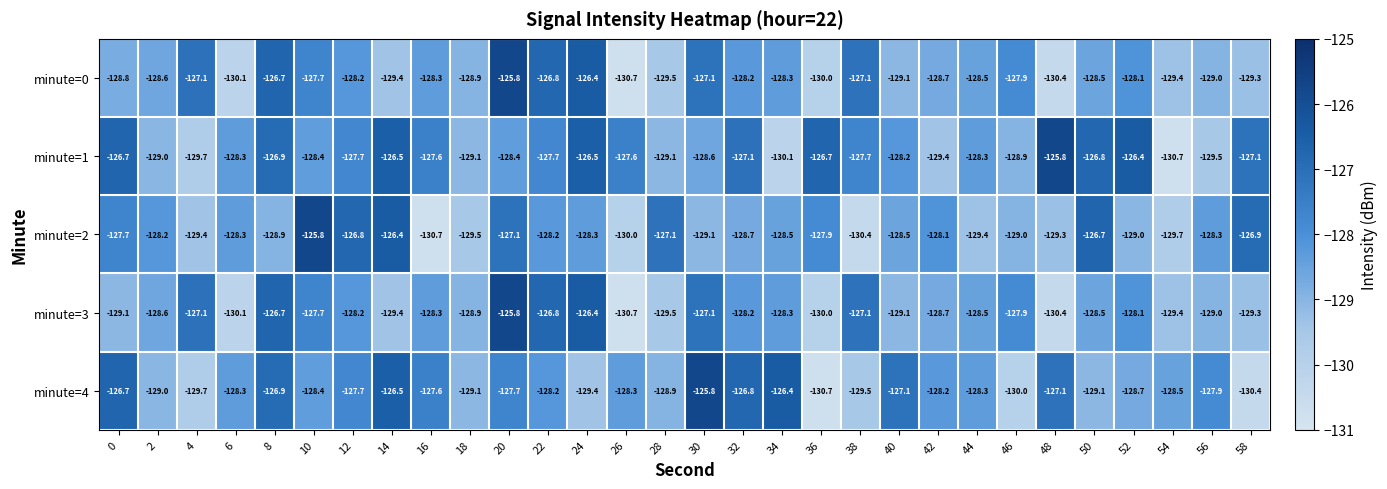

Is it true that minute=3 equals -128.2 at 32?

True